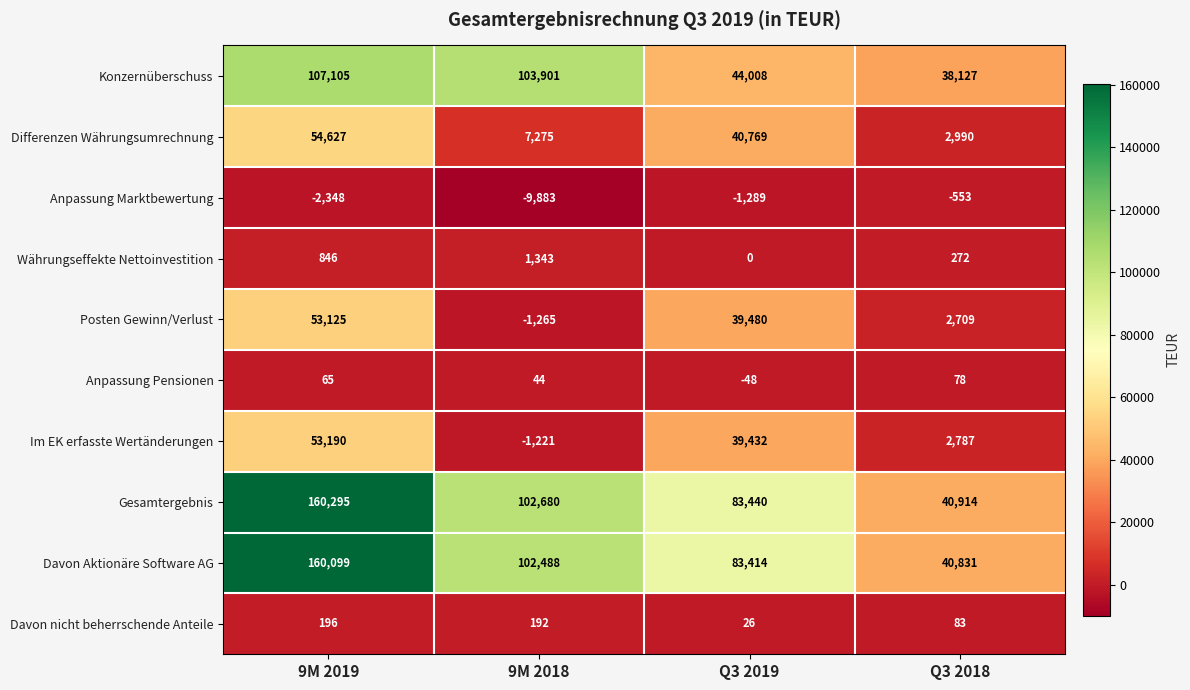

True or false: Davon nicht beherrschende Anteile has a value of 8 at Q3 2019.

False